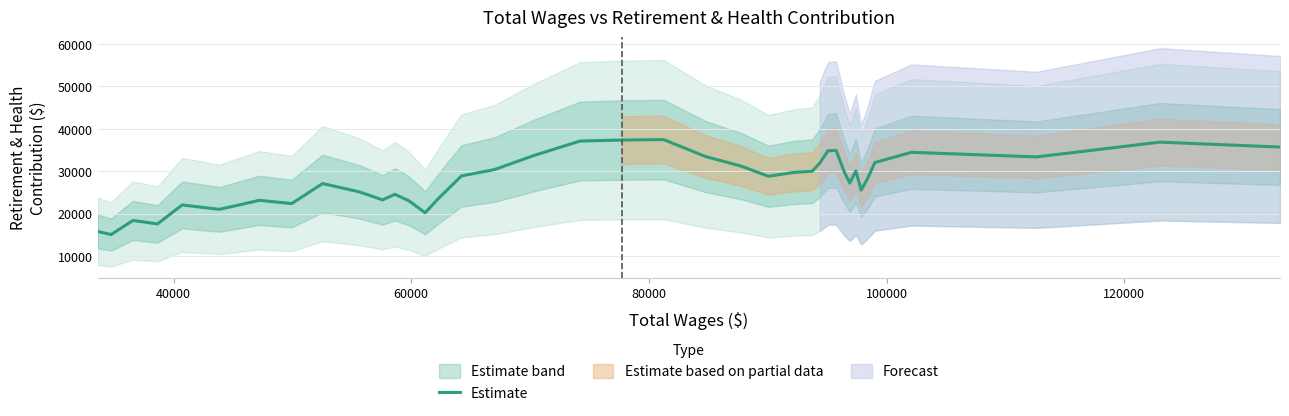

What is the lowest value of the Estimate series?

15132.4